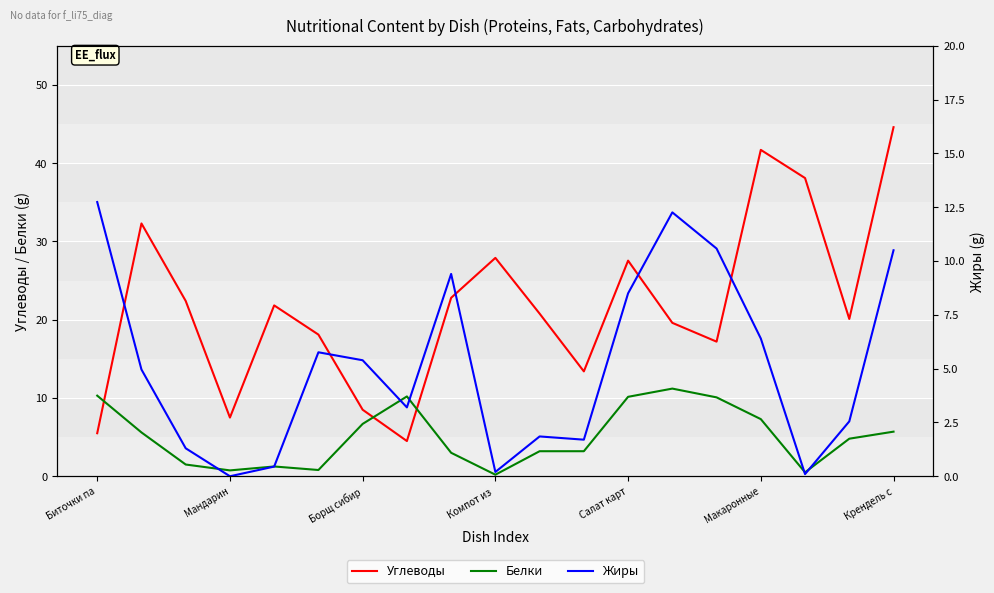

True or false: Белки and Углеводы intersect in this chart.

True